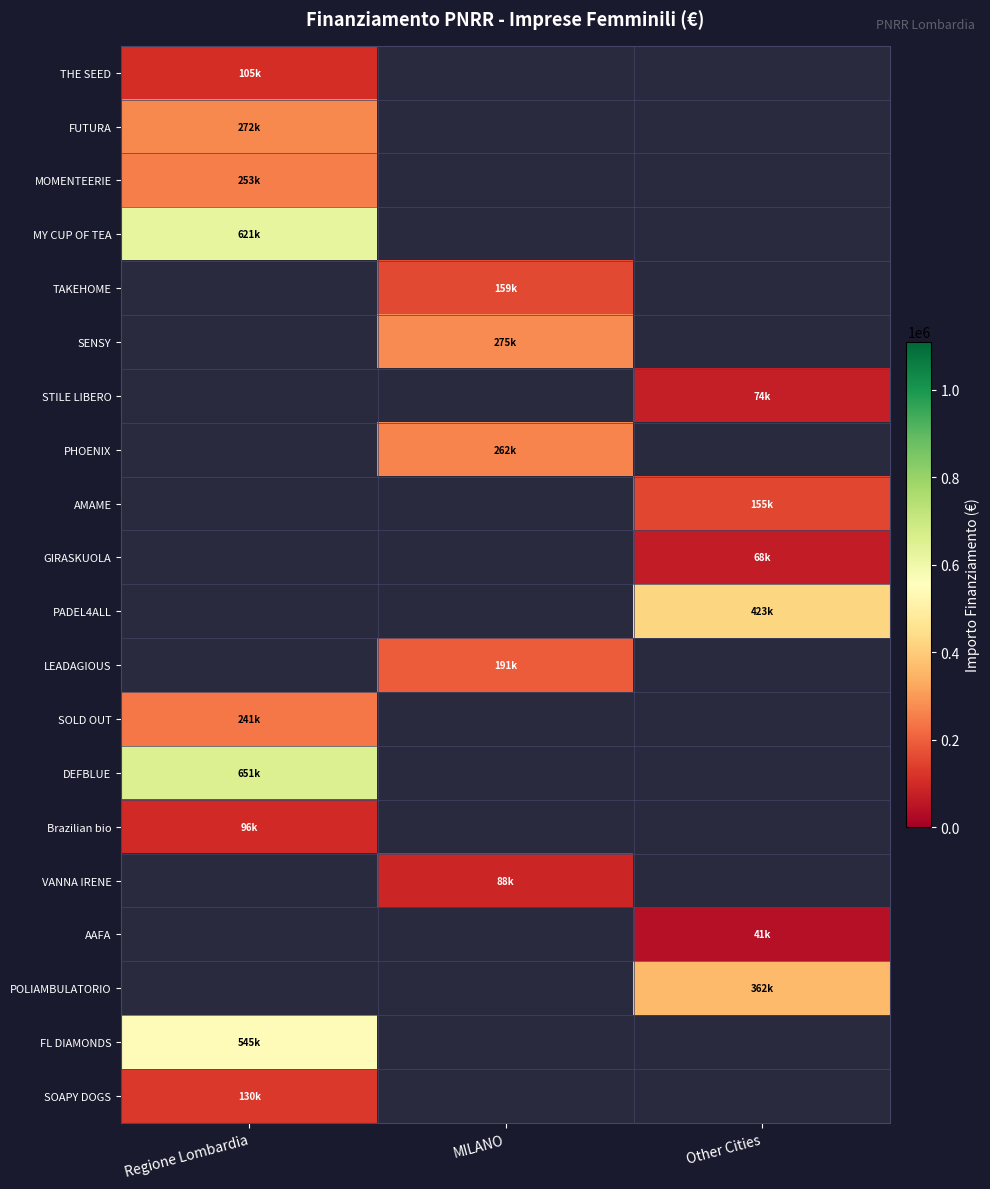

At which category does the chart reach its minimum across all series?

Other Cities